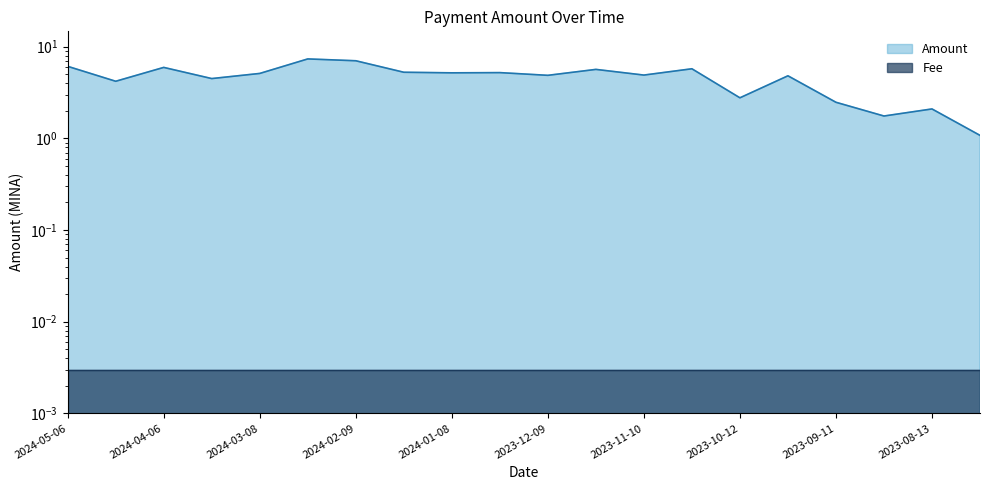

At which label is the value closest to 4?

2024-04-22